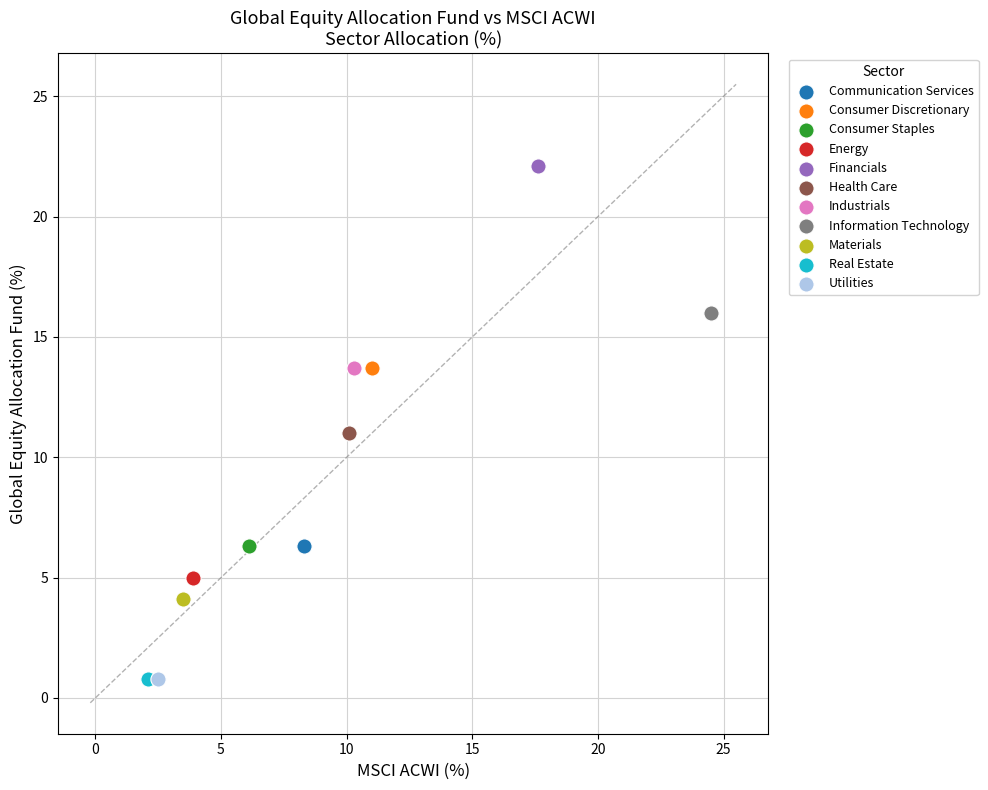

What are all the series names shown in the legend?

Communication Services, Consumer Discretionary, Consumer Staples, Energy, Financials, Health Care, Industrials, Information Technology, Materials, Real Estate, Utilities